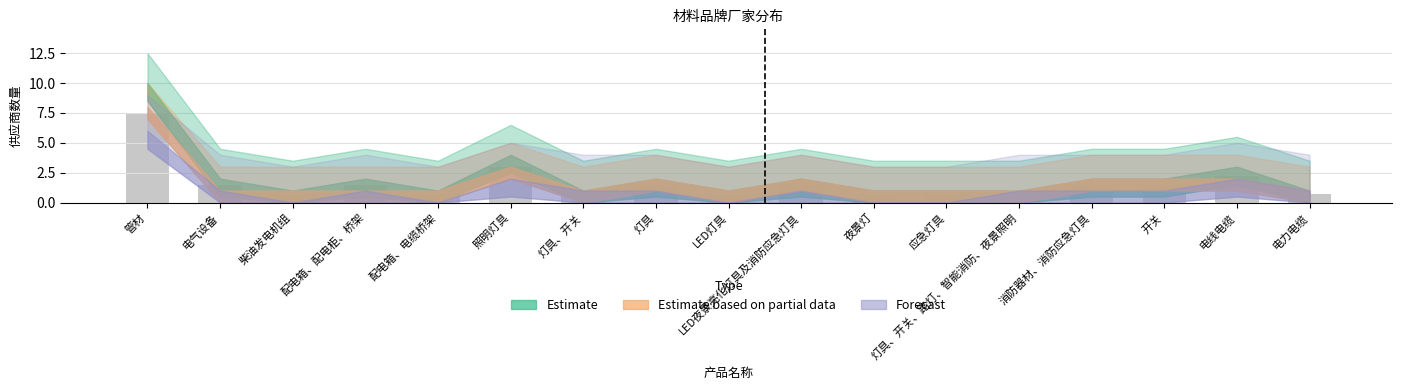

True or false: the data shows 0.8 at 柴油发电机组.

True